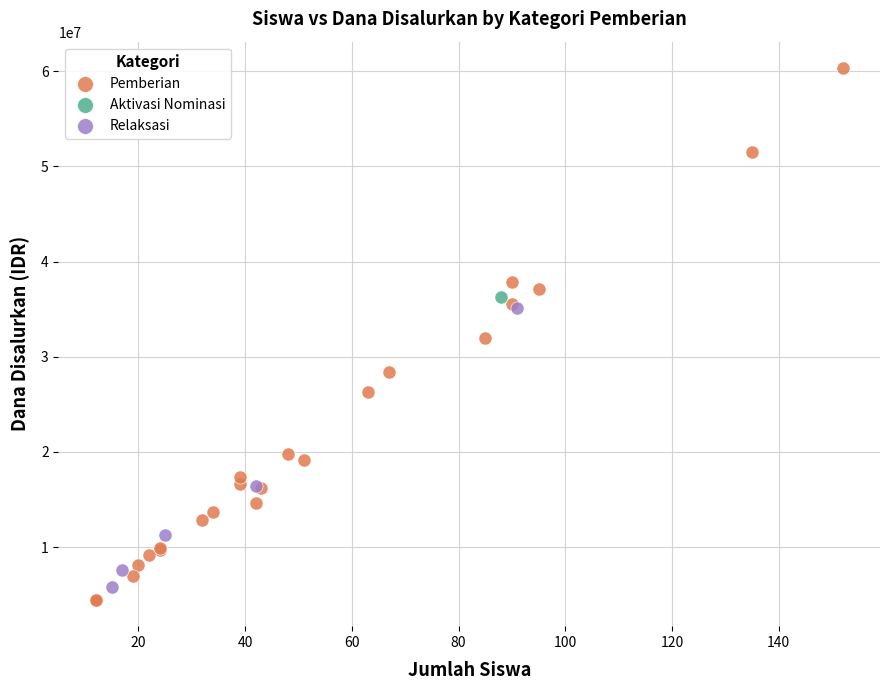

Which series reaches the minimum Y coordinate?

Pemberian